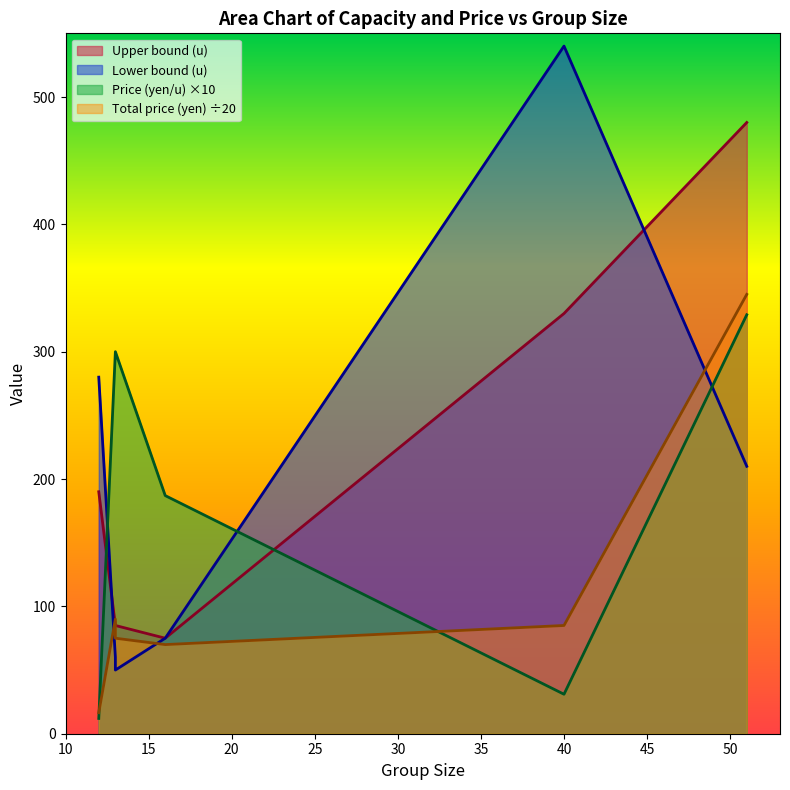

What is the difference between the Total price (yen) values at 40 and 16?

15.0